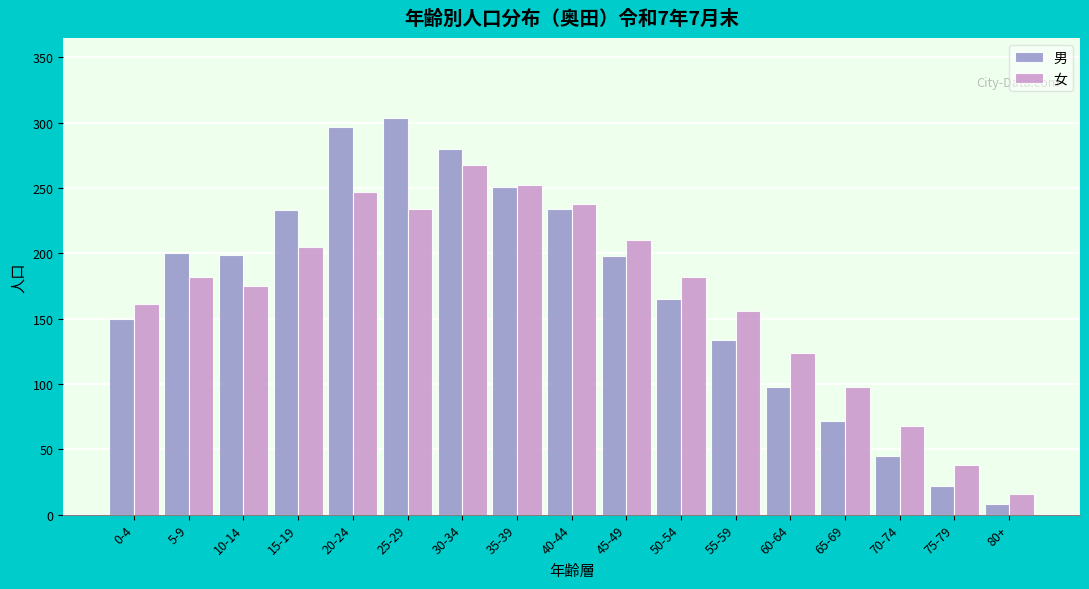

The value of 女 at 40-44 is 419. True or false?

False